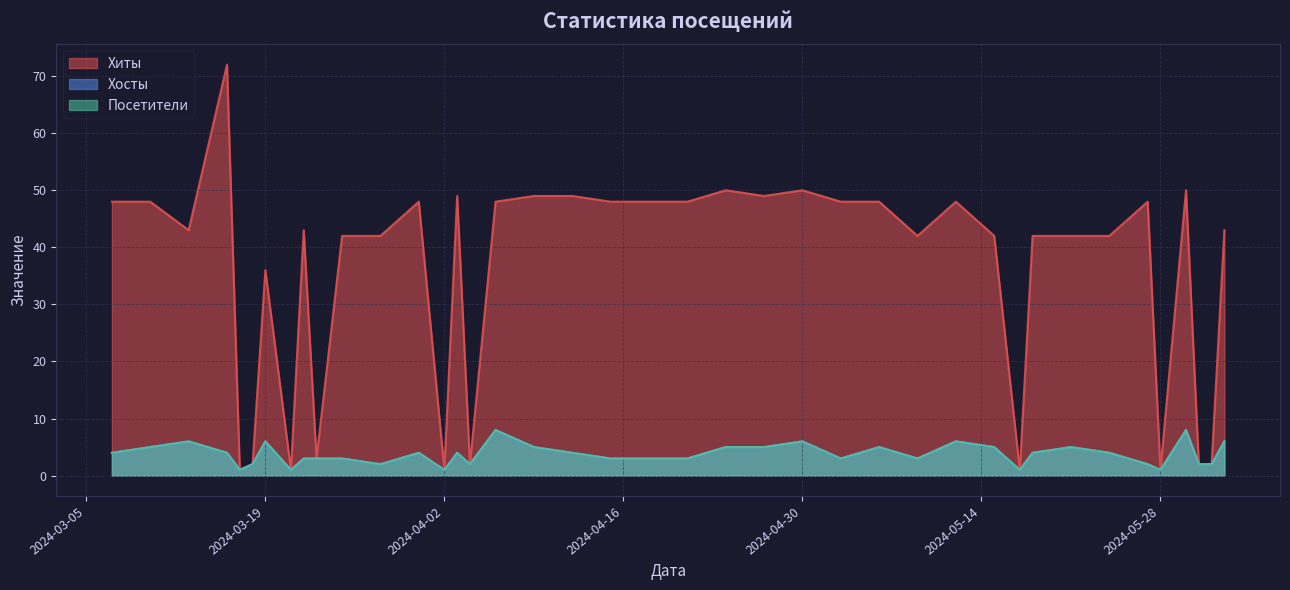

Which series has the widest spread of values?

Хиты